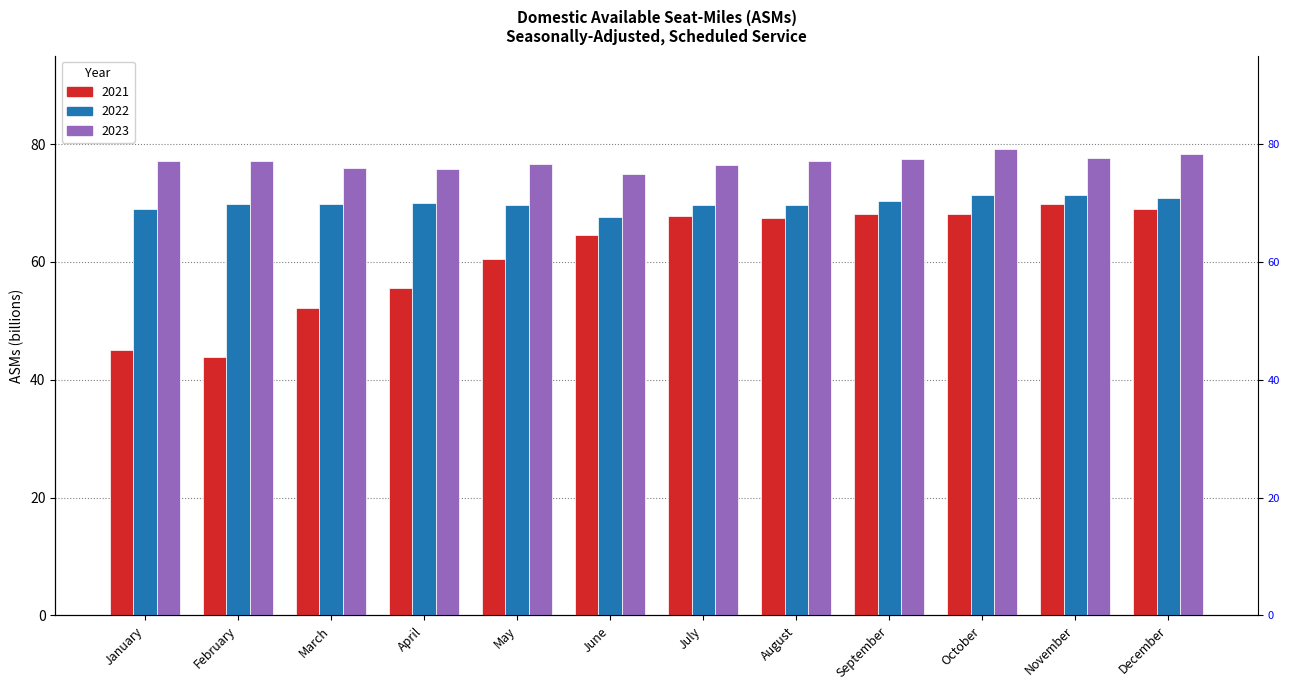

What is the highest value of the 2021 series?

69.8